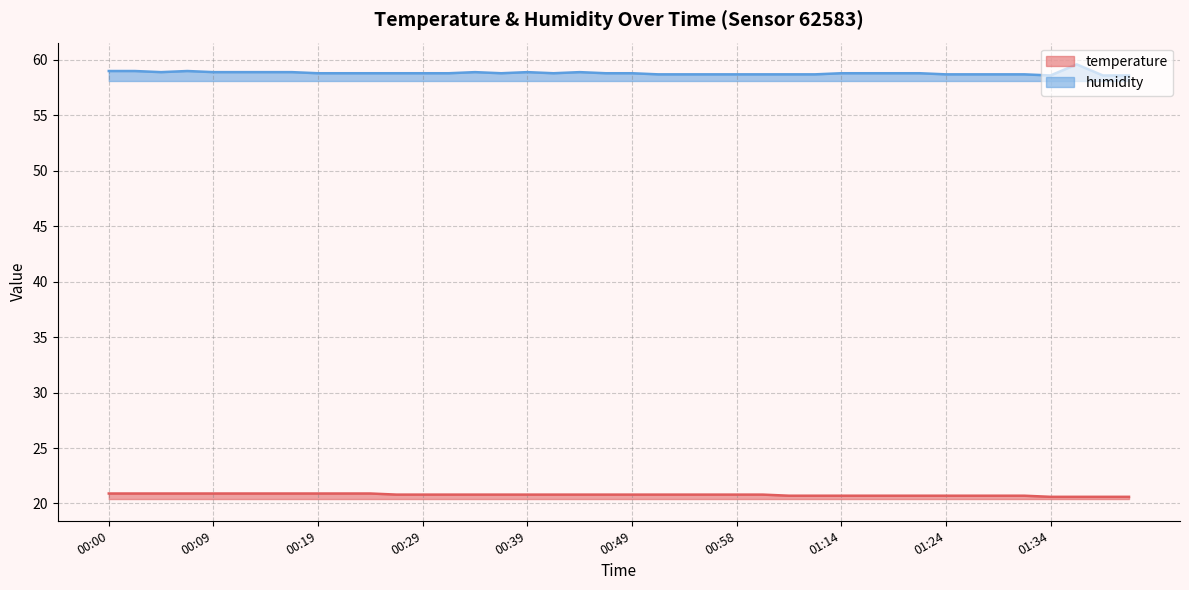

True or false: temperature has more than 0 interior local peaks.

False